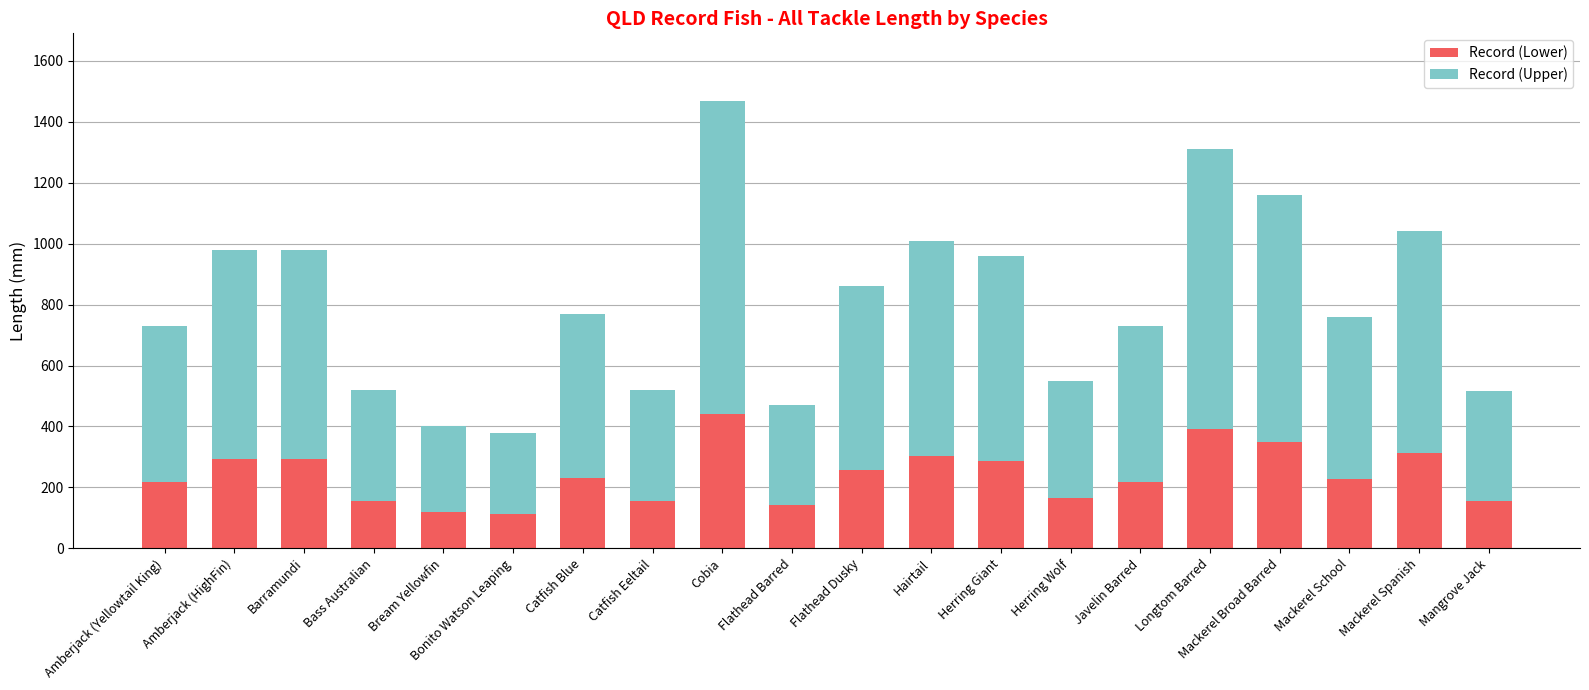

Is it true that Record (Lower) equals 413 at Mackerel Spanish?

False